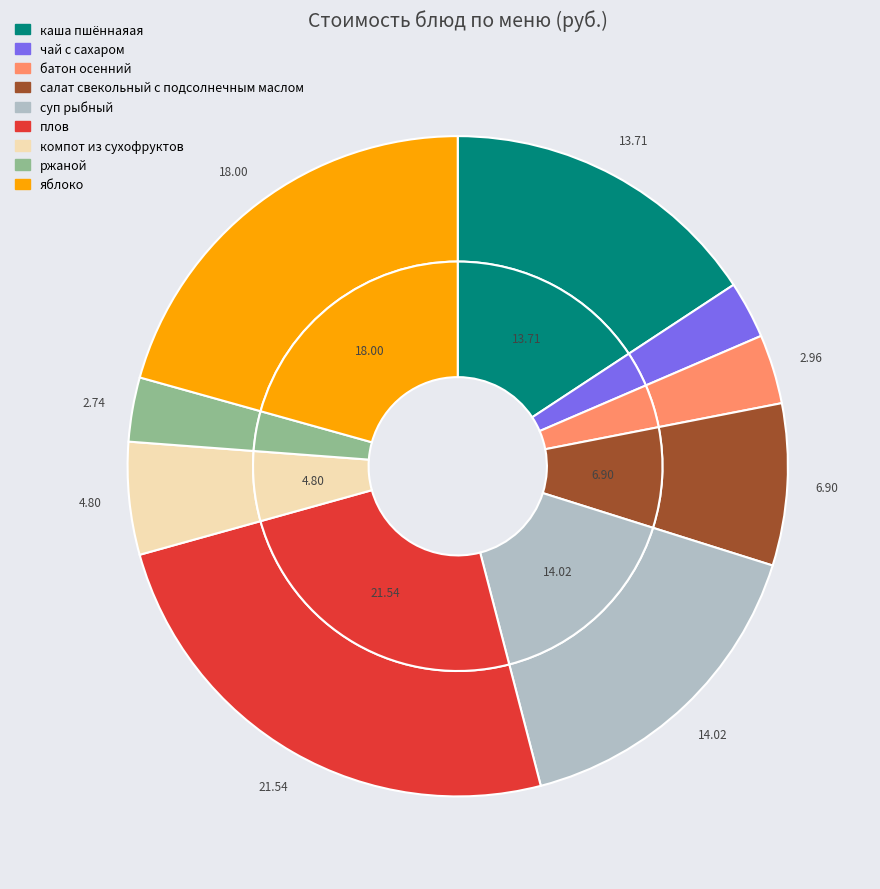

Which category has the biggest portion of the pie?

плов